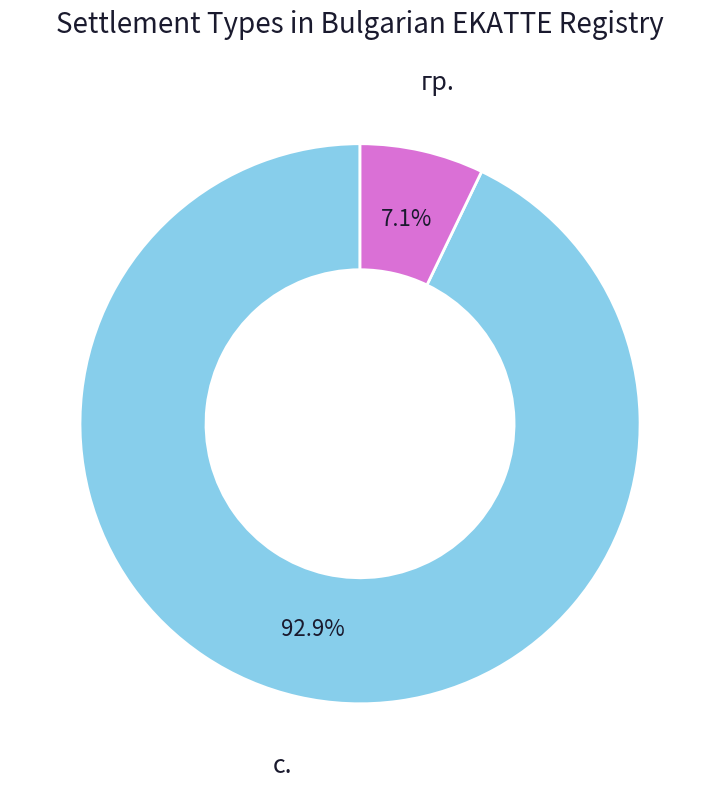

Which category has the biggest portion of the pie?

с.